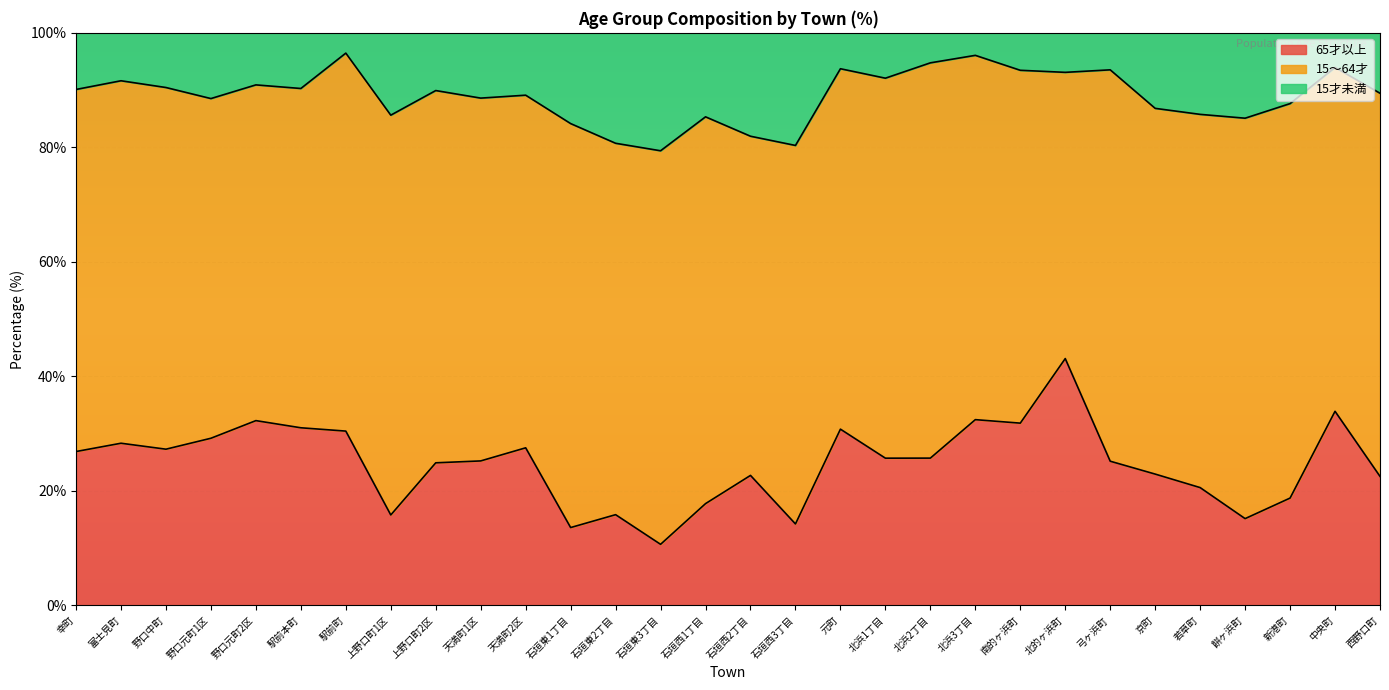

What is the total value across all series at 北浜1丁目?

100.0